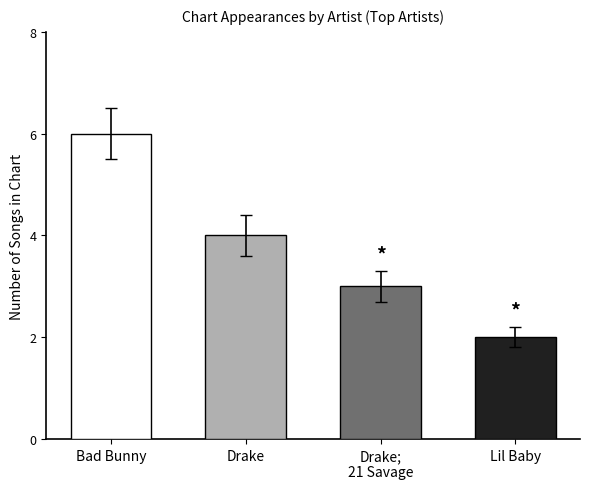

What is the difference between the maximum and minimum values?

4